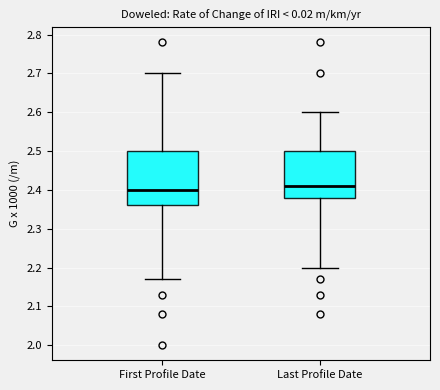

Reading left to right, read every box against the y-axis: the position of its median line, the range the box covers, and the ends of its whiskers. The values are not printed on the chart, so give them approximately, as read against the axis.

First Profile Date: median 2.40, box 2.36 to 2.50, whiskers 2.17 to 2.70
Last Profile Date: median 2.41, box 2.38 to 2.50, whiskers 2.20 to 2.60